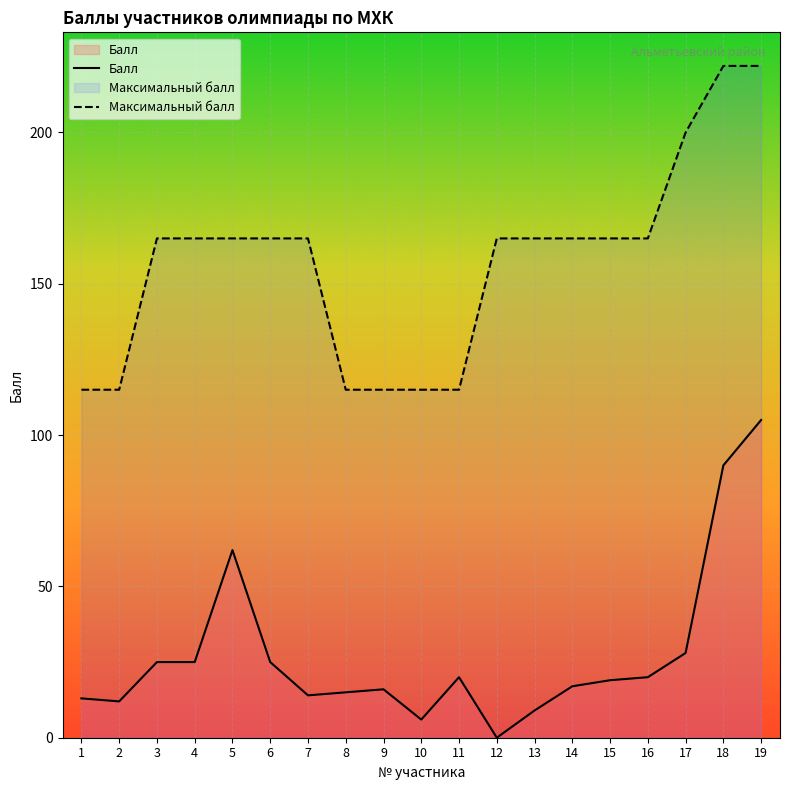

Which has a higher value, 18 or 10?

18